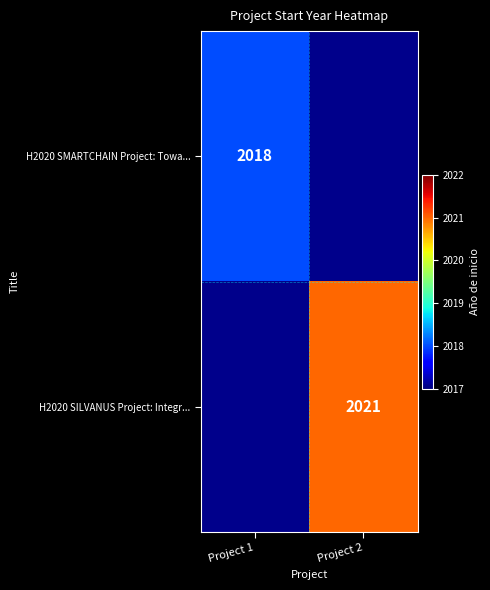

True or false: H2020 SMARTCHAIN Project: Towa... has a value of 2018 at Project 1.

True